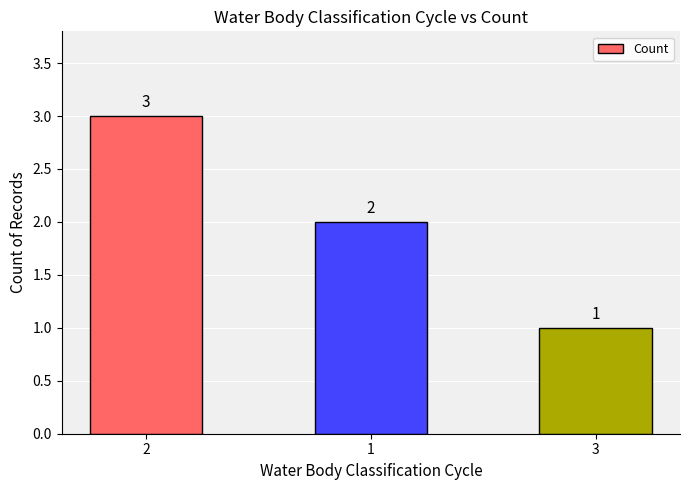

Where does the data first go above 2?

2